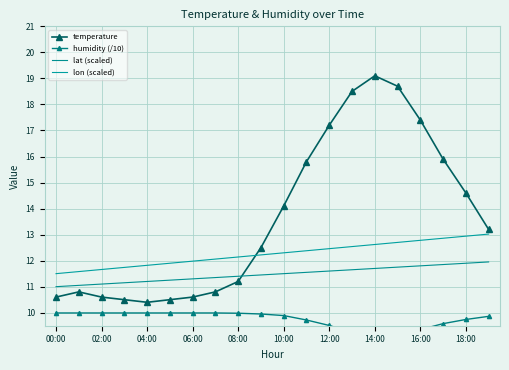

How many lines are shown in the chart?

4